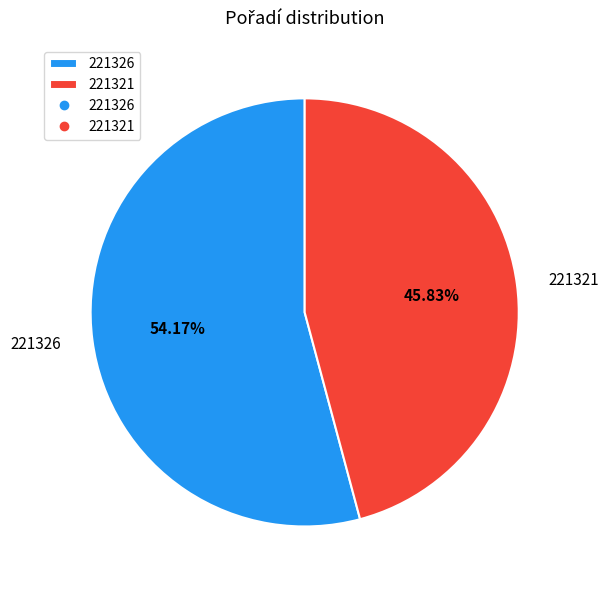

What percentage is NOT represented by 221326?

45.8%